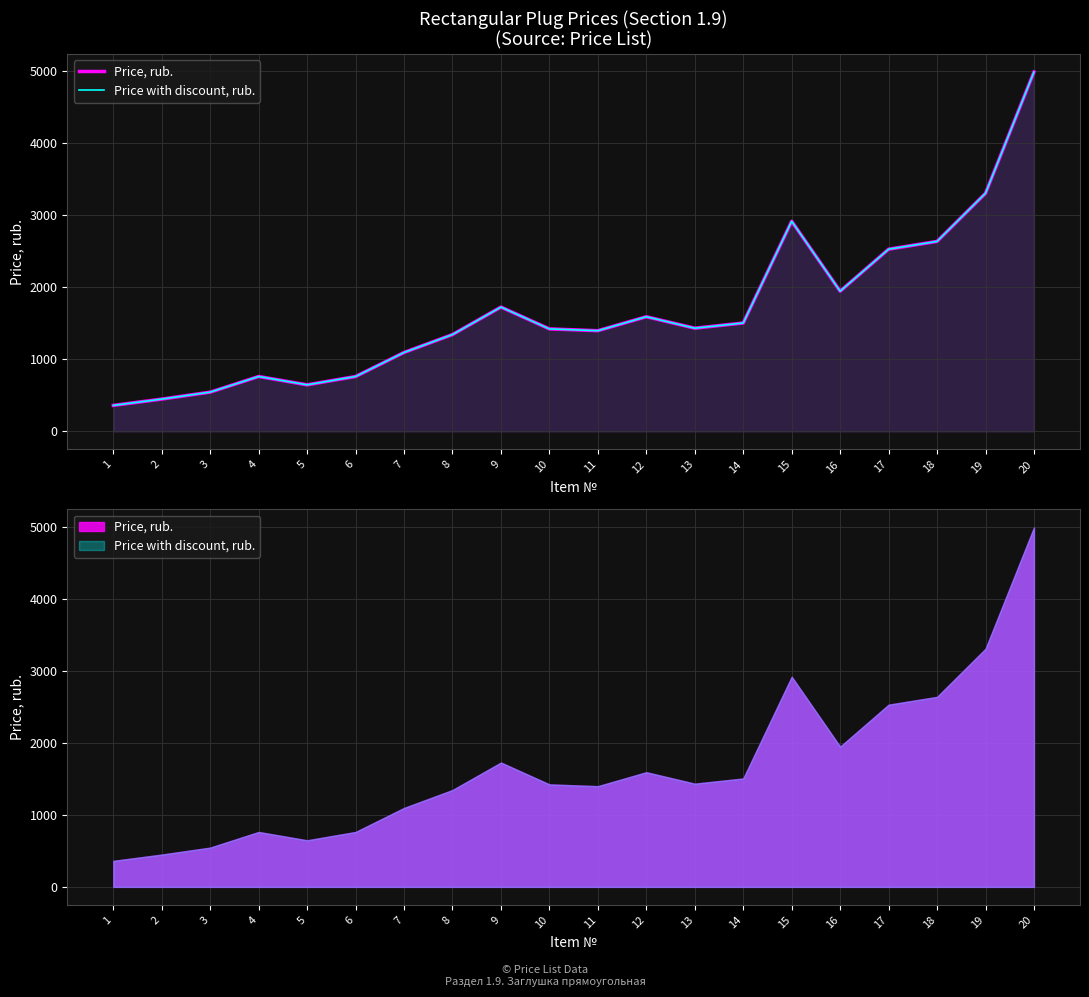

True or false: Price with discount, rub. and Price, rub. intersect in this chart.

False